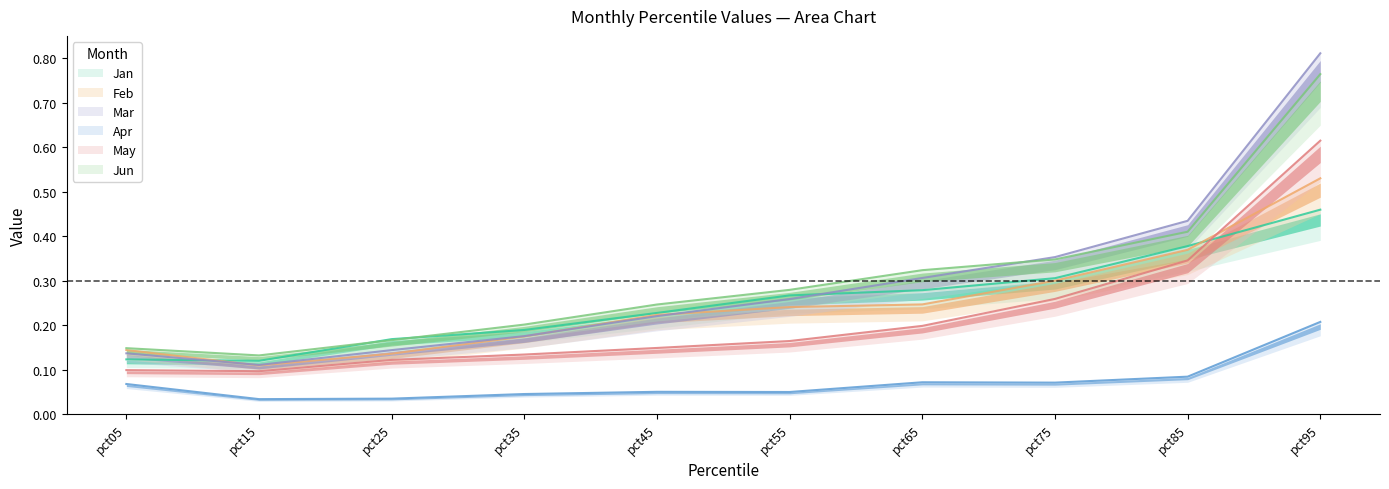

True or false: Mar and Jun cross at least once.

True